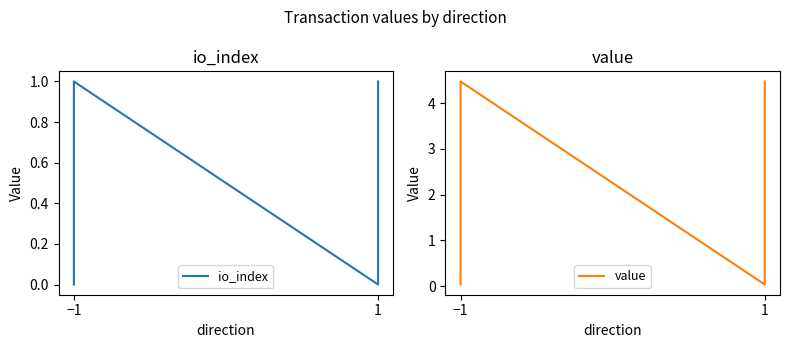

True or false: value and io_index cross at least once.

False